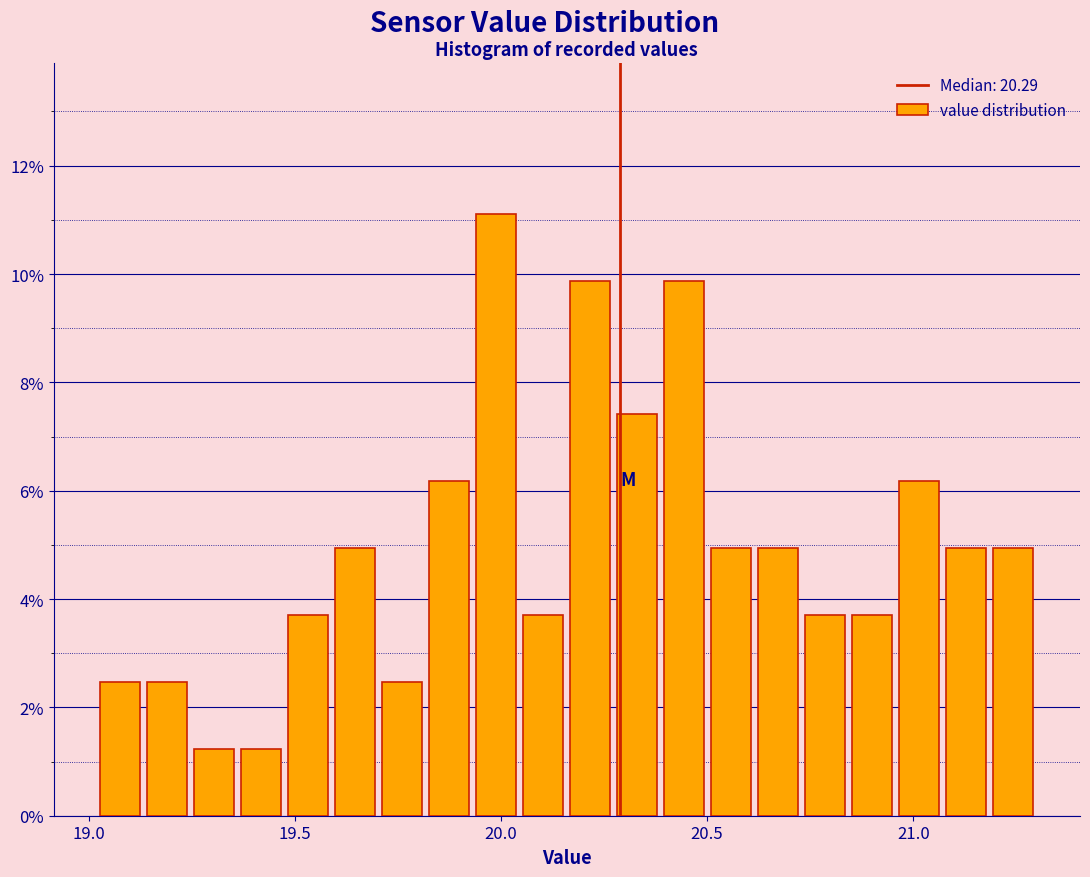

Read against the x-axis, roughly where is the centre of the tallest bar?

20.00